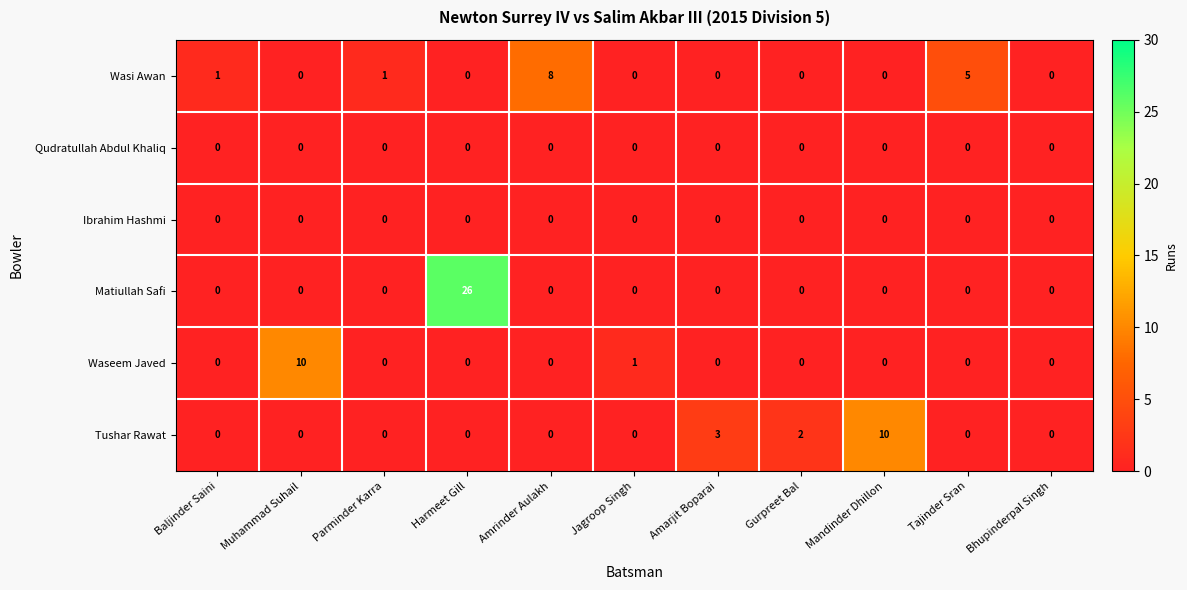

Which series has the largest total across all categories?

Matiullah Safi